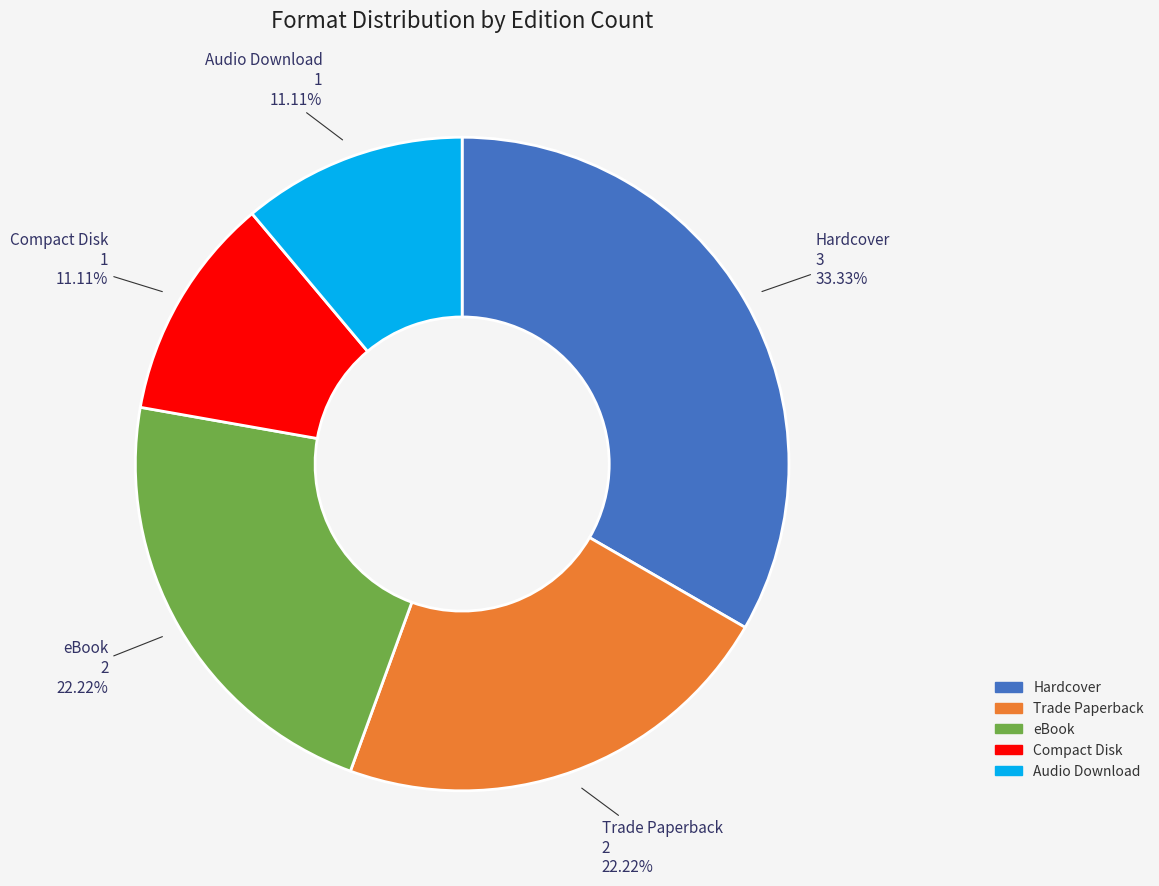

To the nearest percent, what is the average slice percentage?

20%